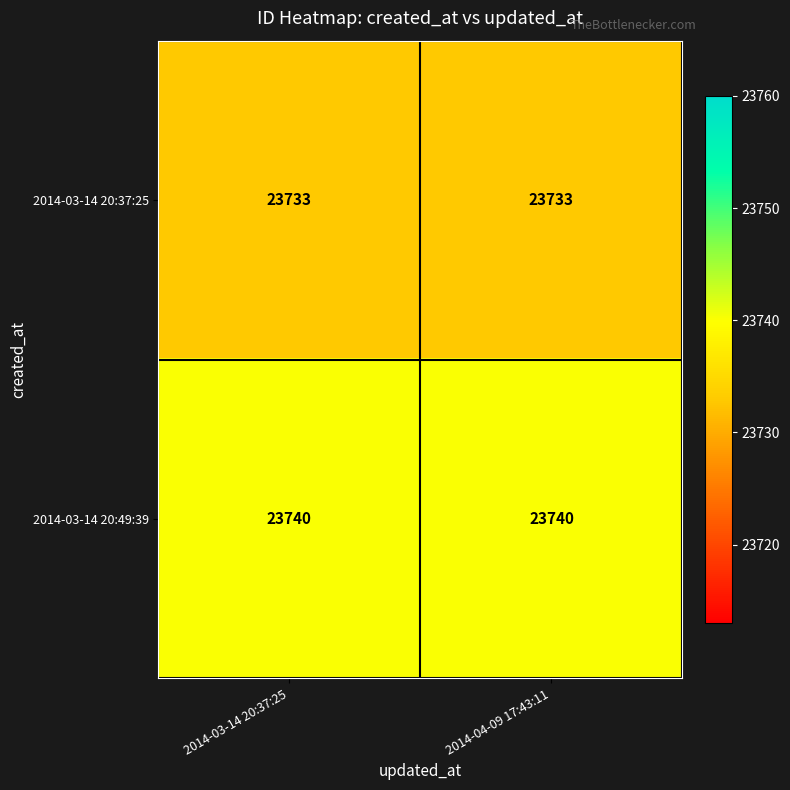

What is the average value of the 2014-03-14 20:49:39 series?

23740